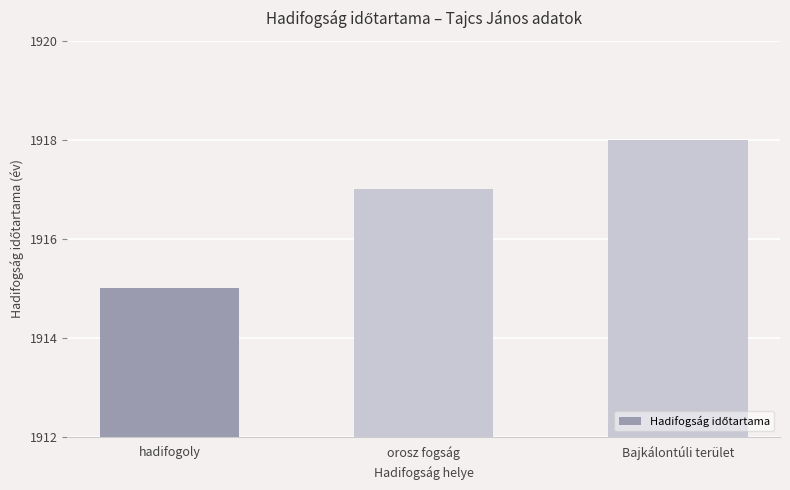

How many categories are shown in the chart?

3